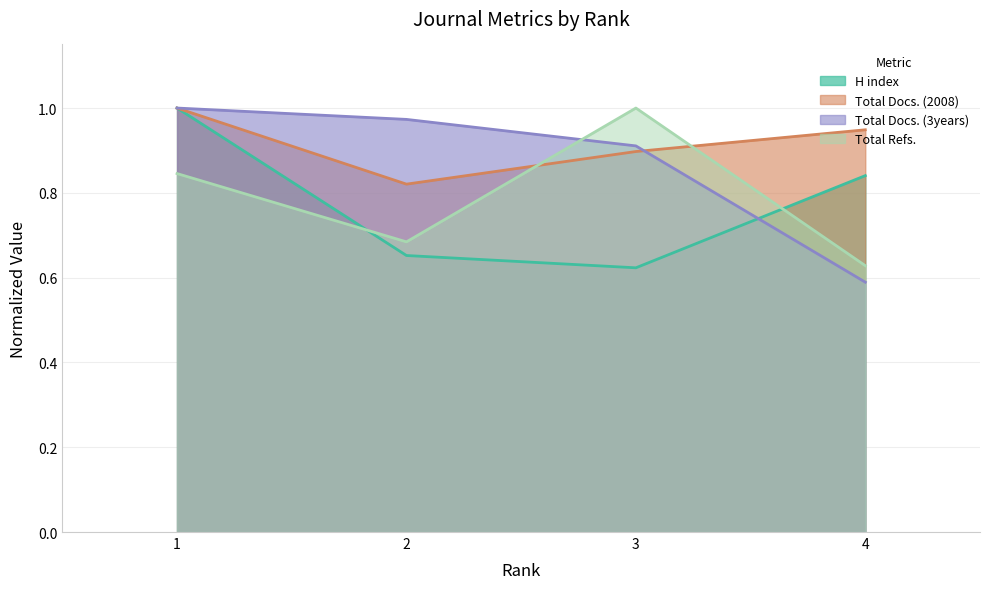

Between 1 and 3, which series saw the biggest shift?

H index (line)